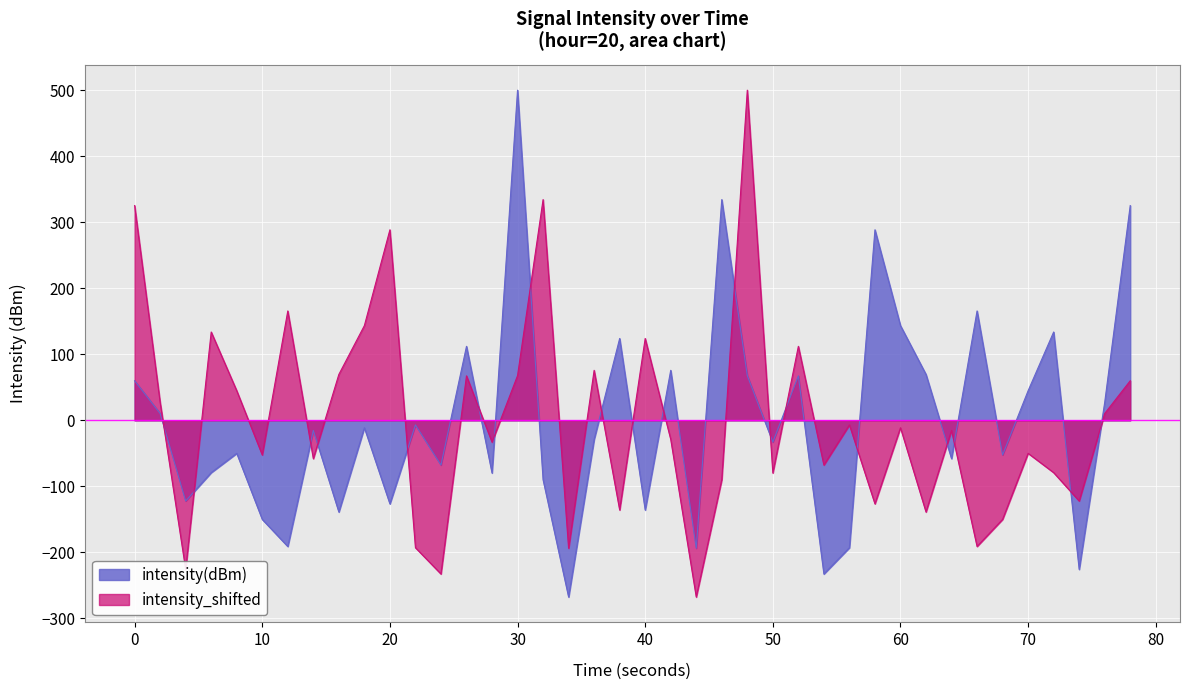

How many series are shown in this chart?

2